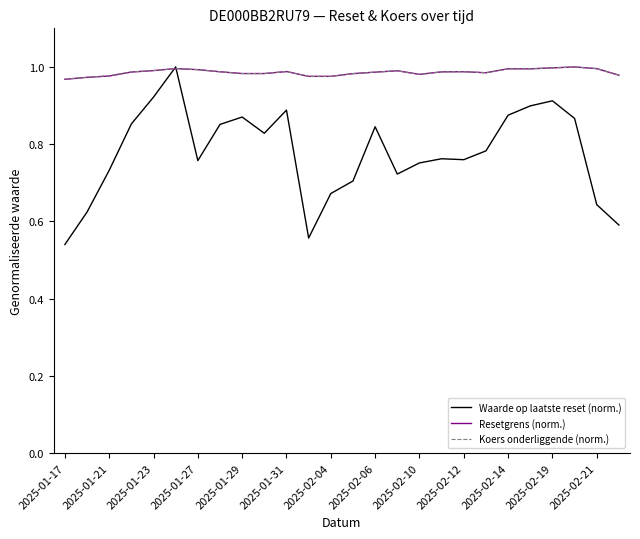

Which series has the widest spread of values?

Waarde op laatste reset (norm.)